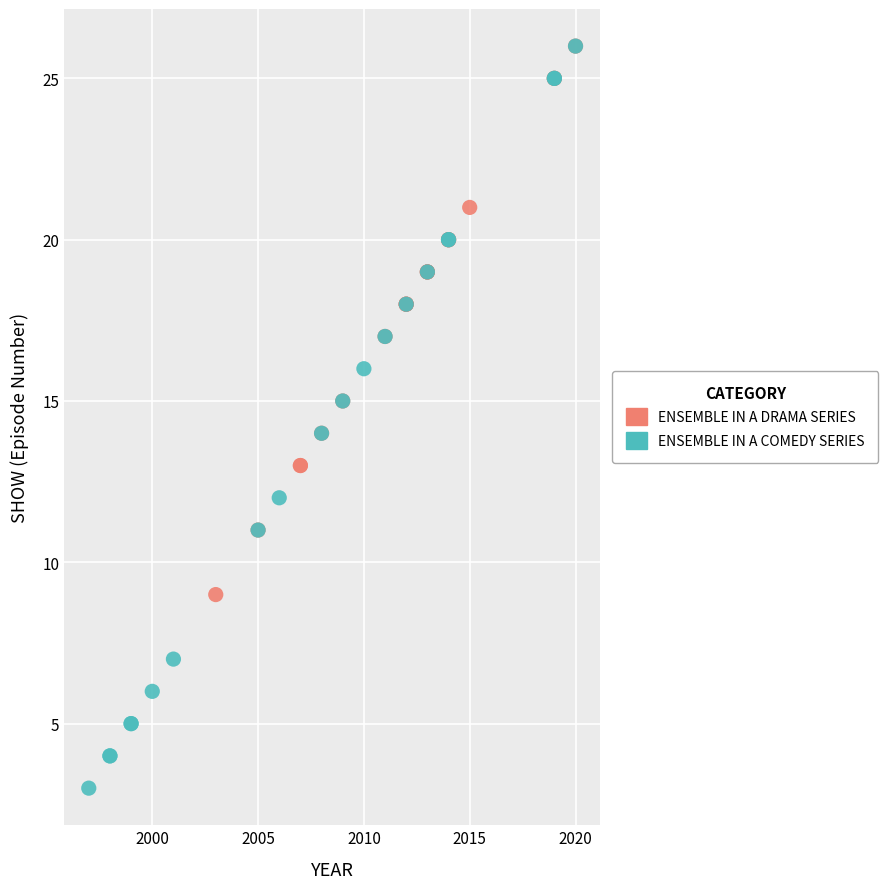

Which series reaches the minimum Y coordinate?

ENSEMBLE IN A COMEDY SERIES